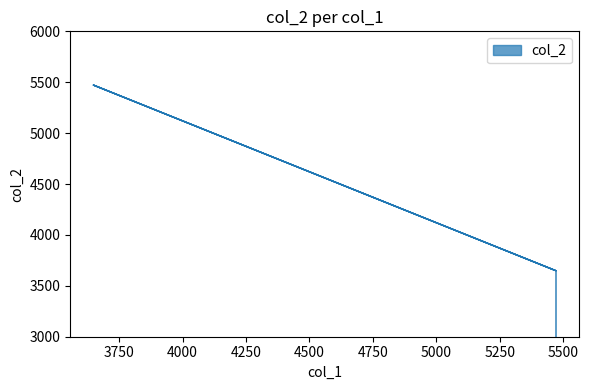

How many values exceed 3648?

2